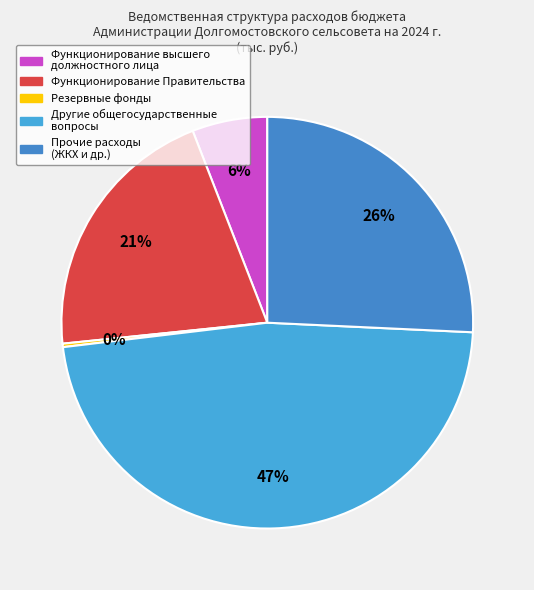

Is there any slice that represents more than half of the pie?

No